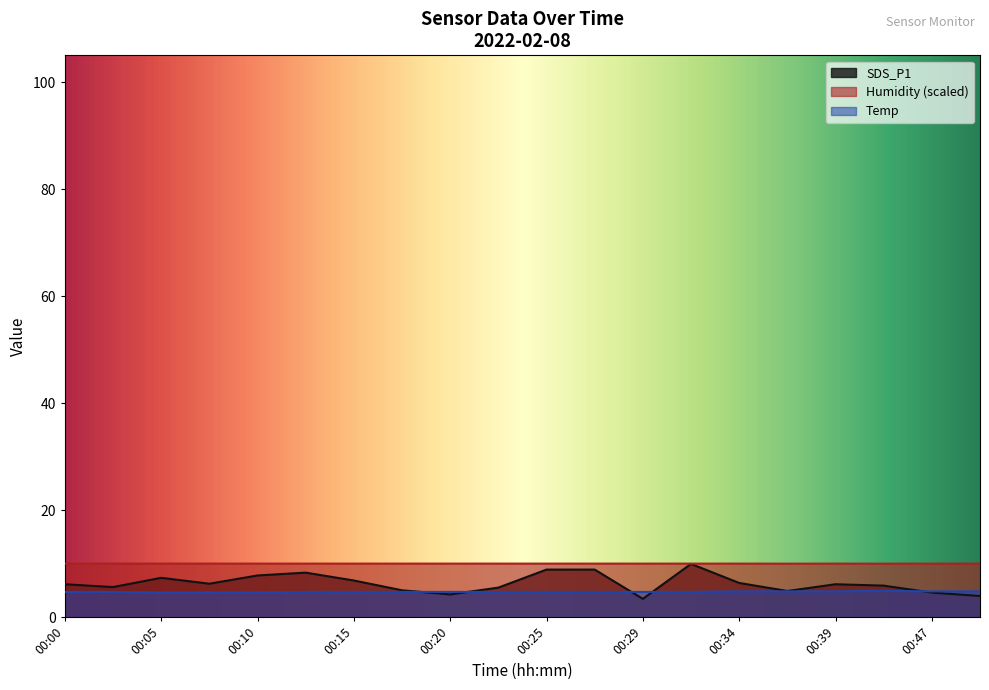

Count the number of data series in this chart.

3